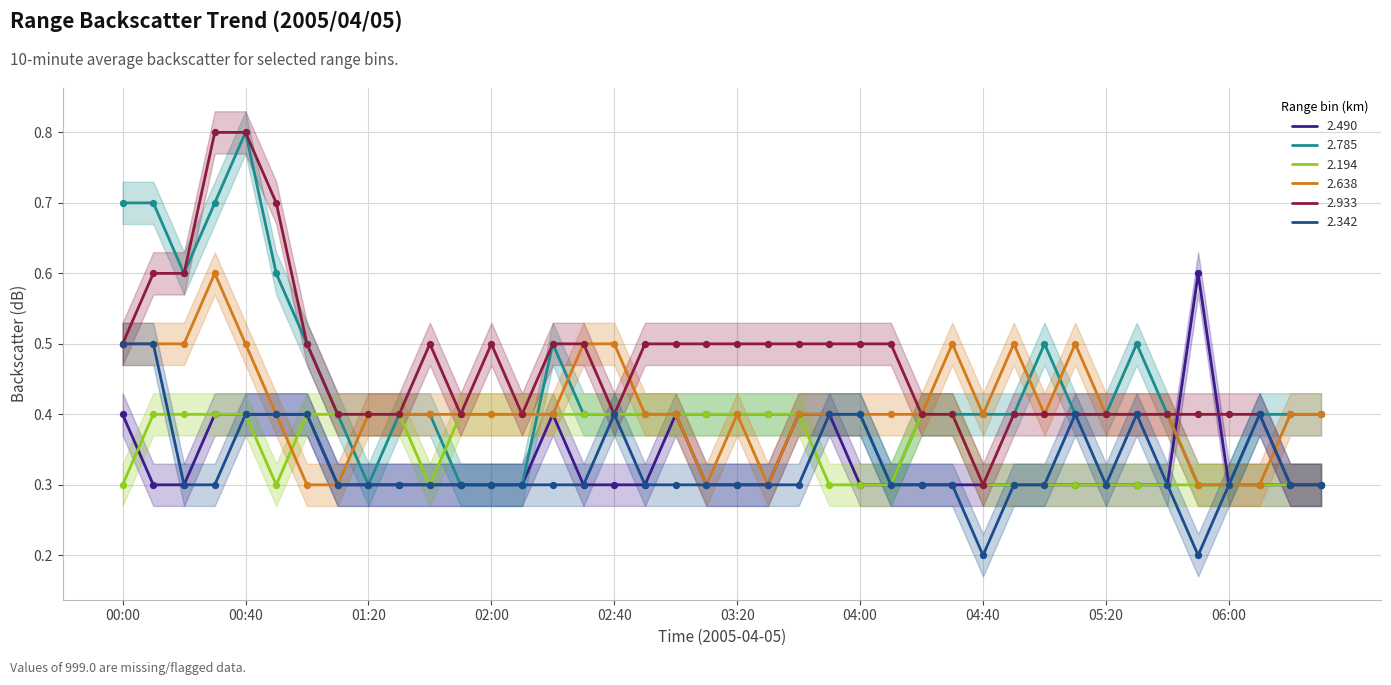

At how many categories does at least one series exceed 0?

40